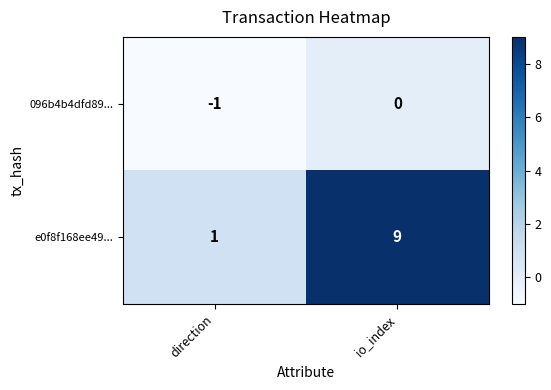

Which series has the largest total across all categories?

e0f8f168ee49...